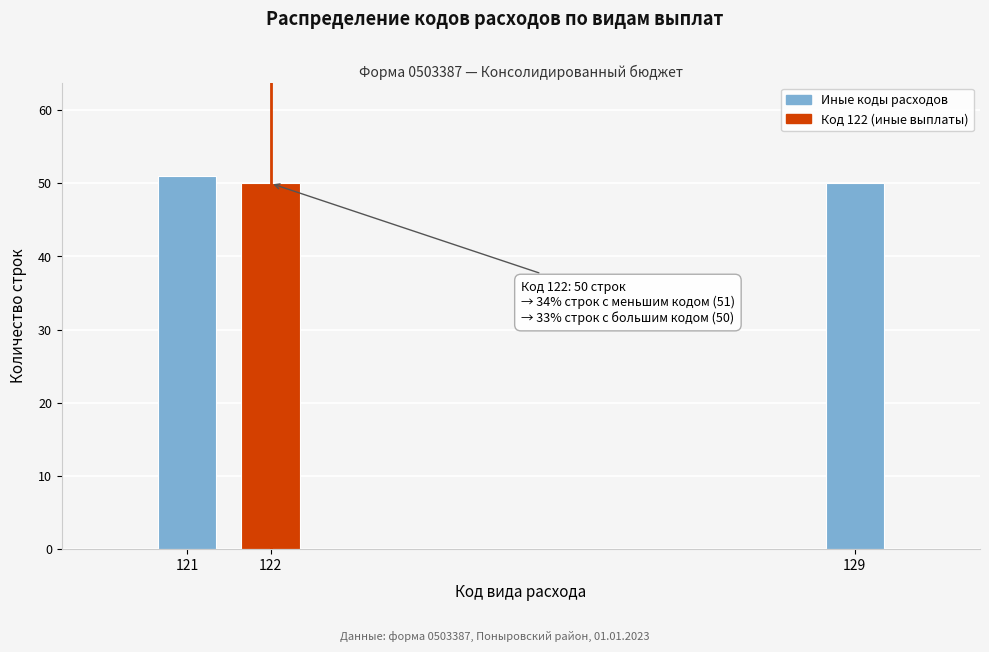

Reading left to right, list all the values displayed in this chart.

51	50	50